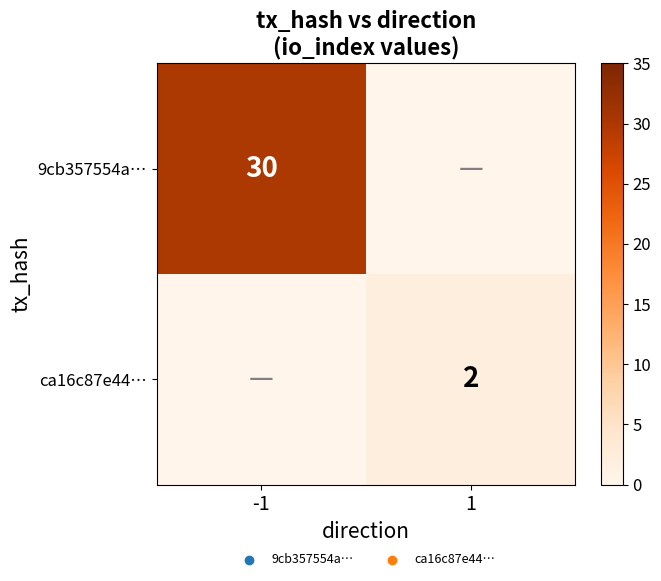

At how many categories does at least one series exceed 1?

2